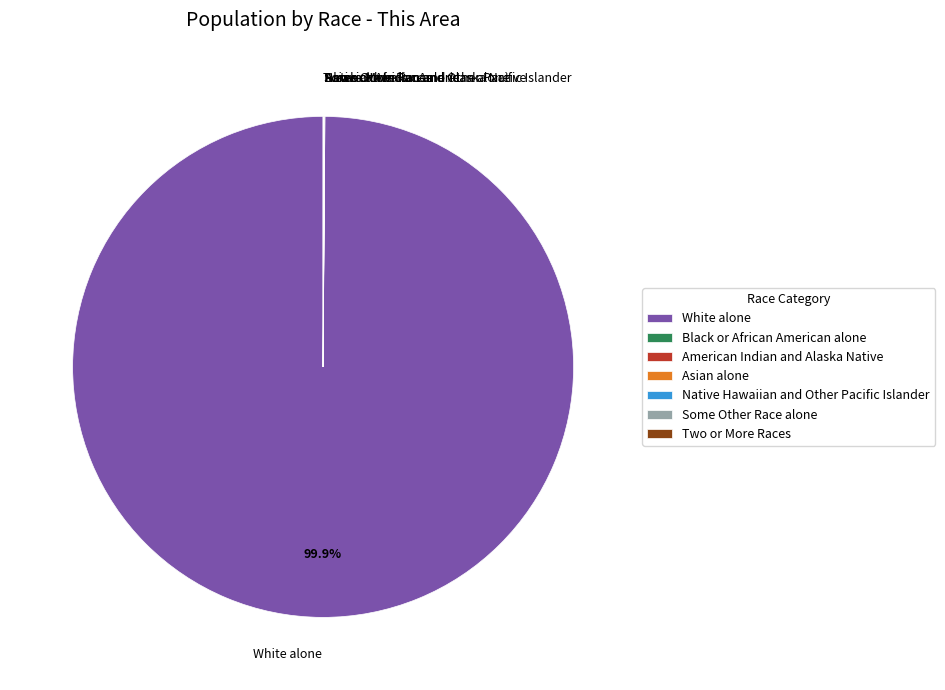

Which category has the biggest portion of the pie?

White alone